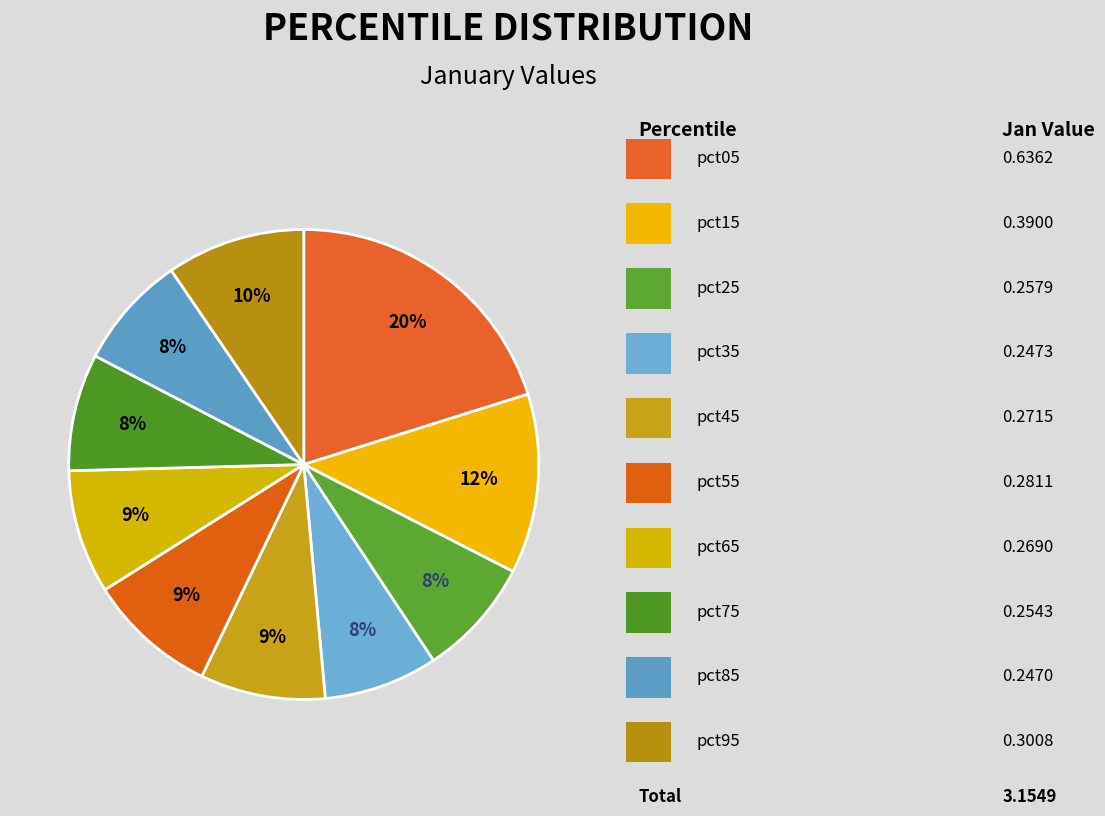

How many slices are in this pie chart?

10